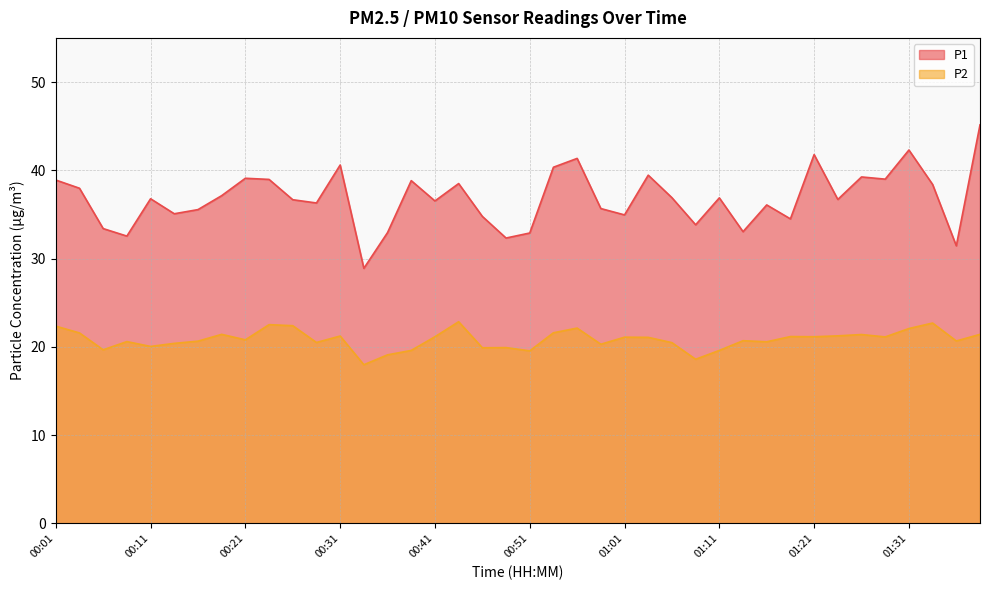

Rank the series by their average value, from lowest to highest.

P2, P1